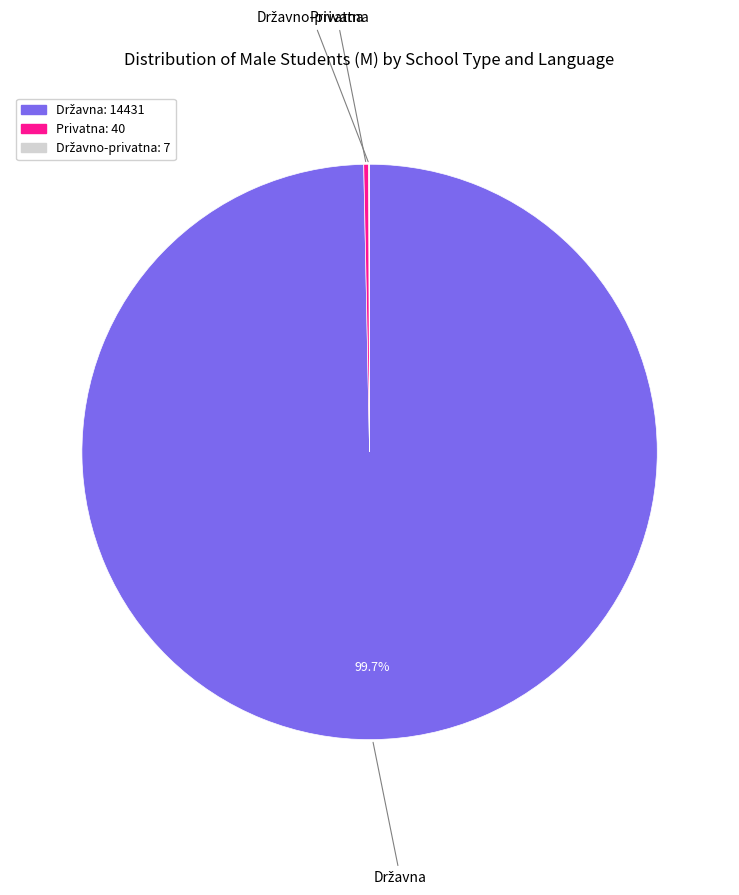

To the nearest percent, what is the difference between the largest and smallest slice percentages?

100%